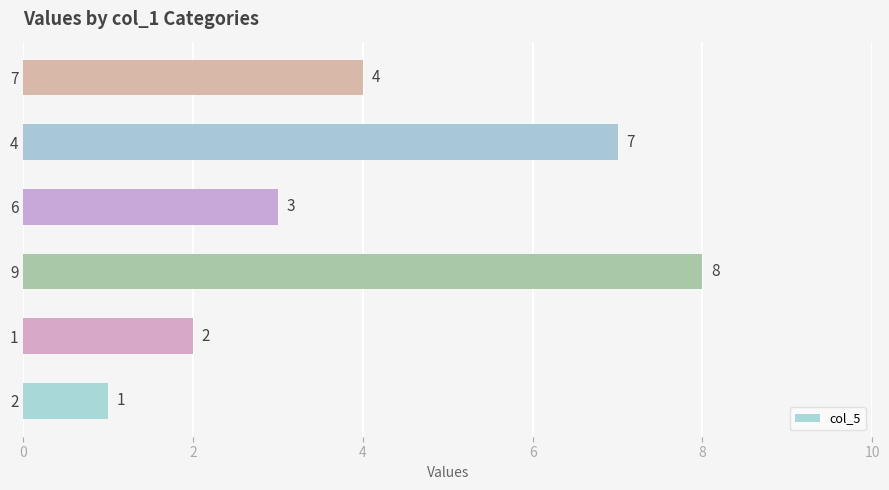

What value does the data have at 2?

1